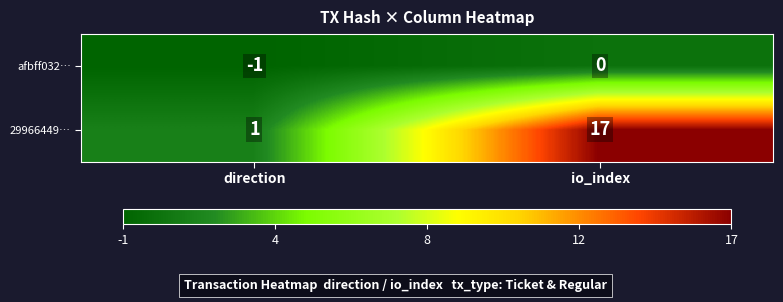

At which label is afbff032… closest to 0?

io_index